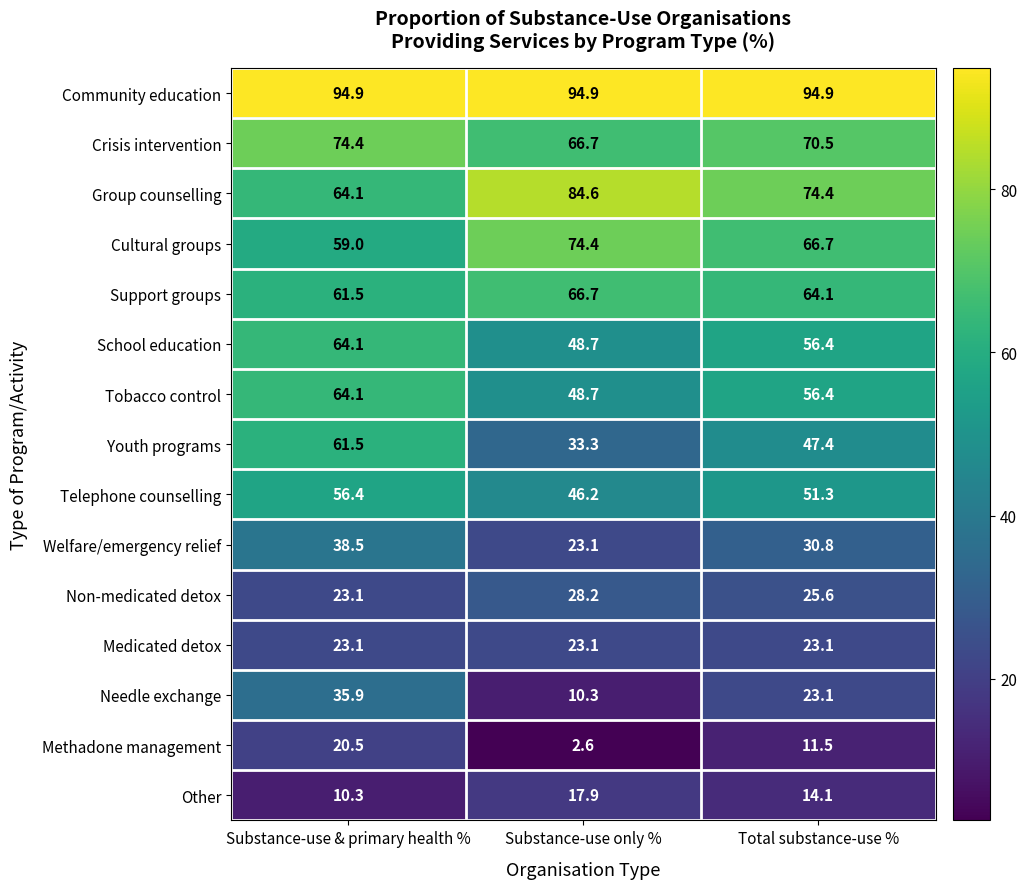

How many data points in Other are less than 14?

1